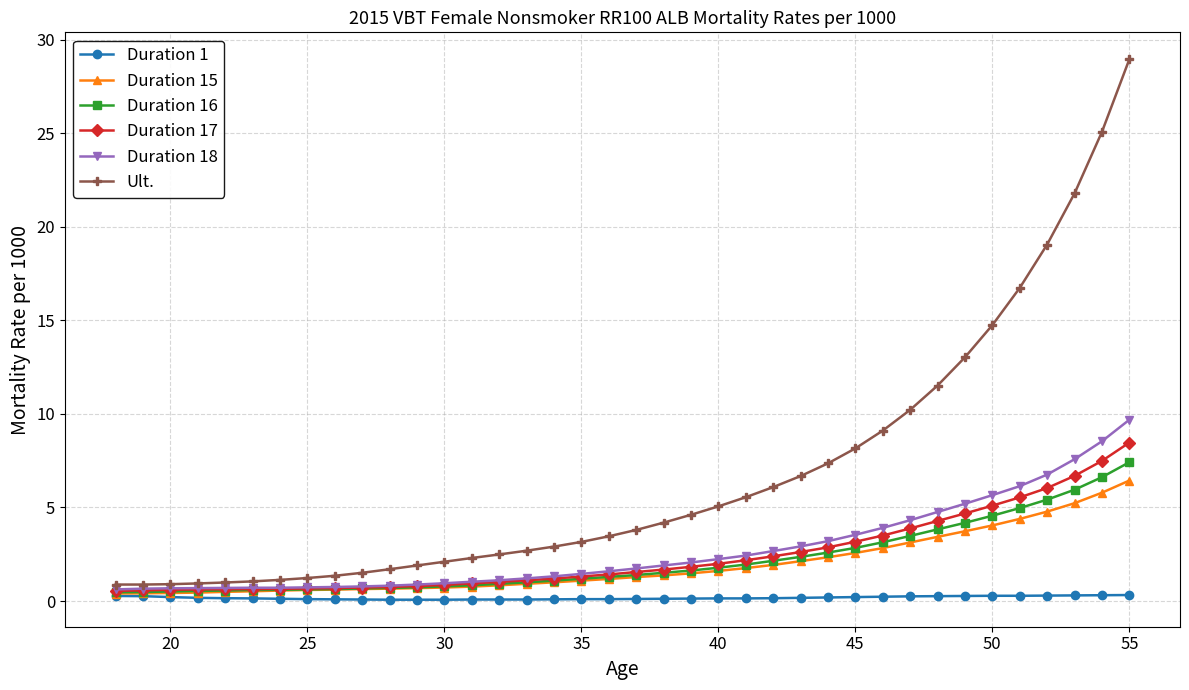

What is the value of the Duration 17 point at the 16th from the left?

1.1